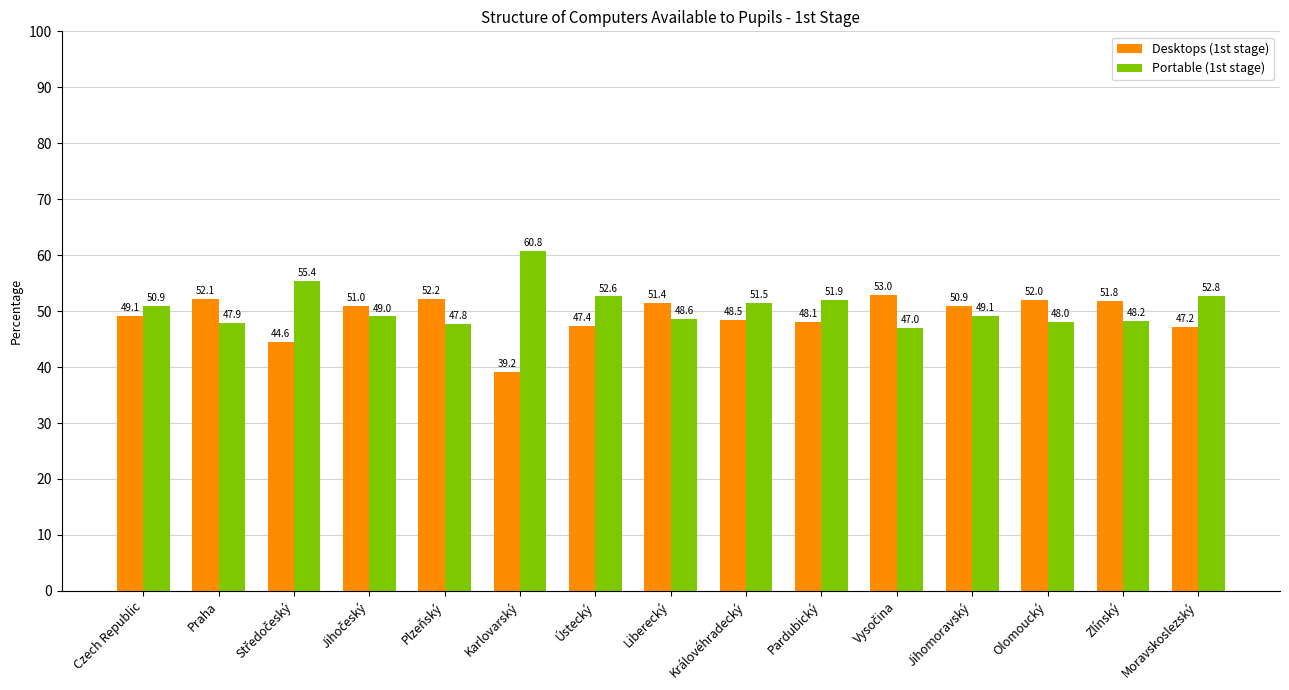

What is the value of the Portable (1st stage) bar at the 6th from the left?

60.8